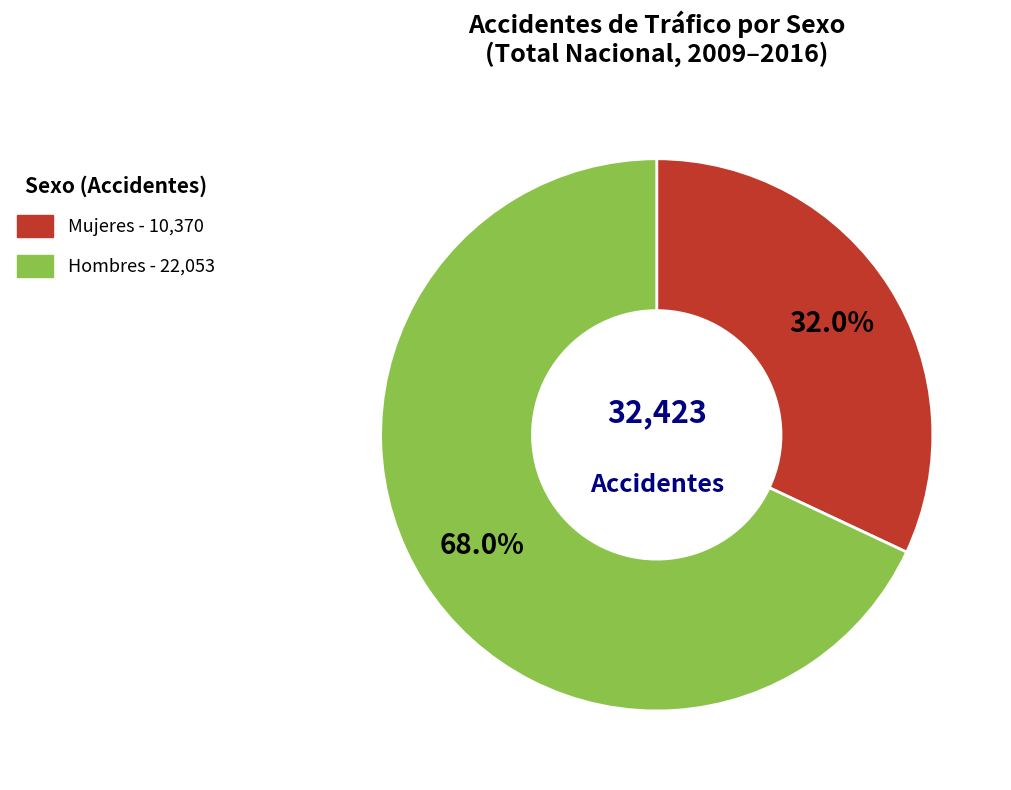

Rank the categories by value from highest to lowest.

Hombres, Mujeres